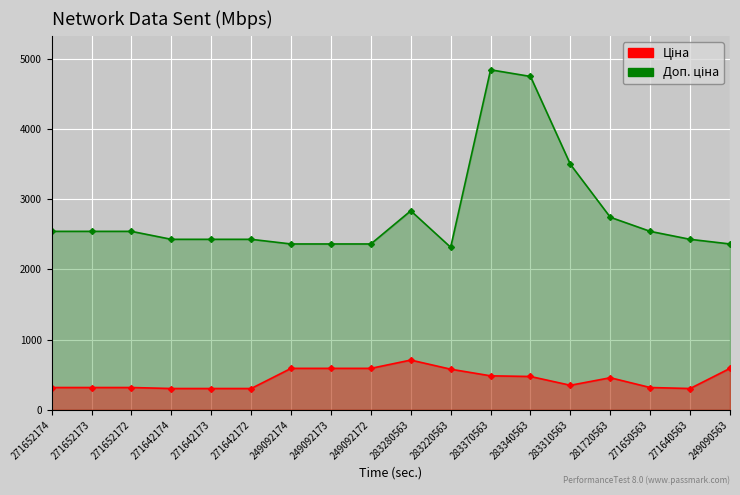

How many values in the Ціна series are below 457?

9